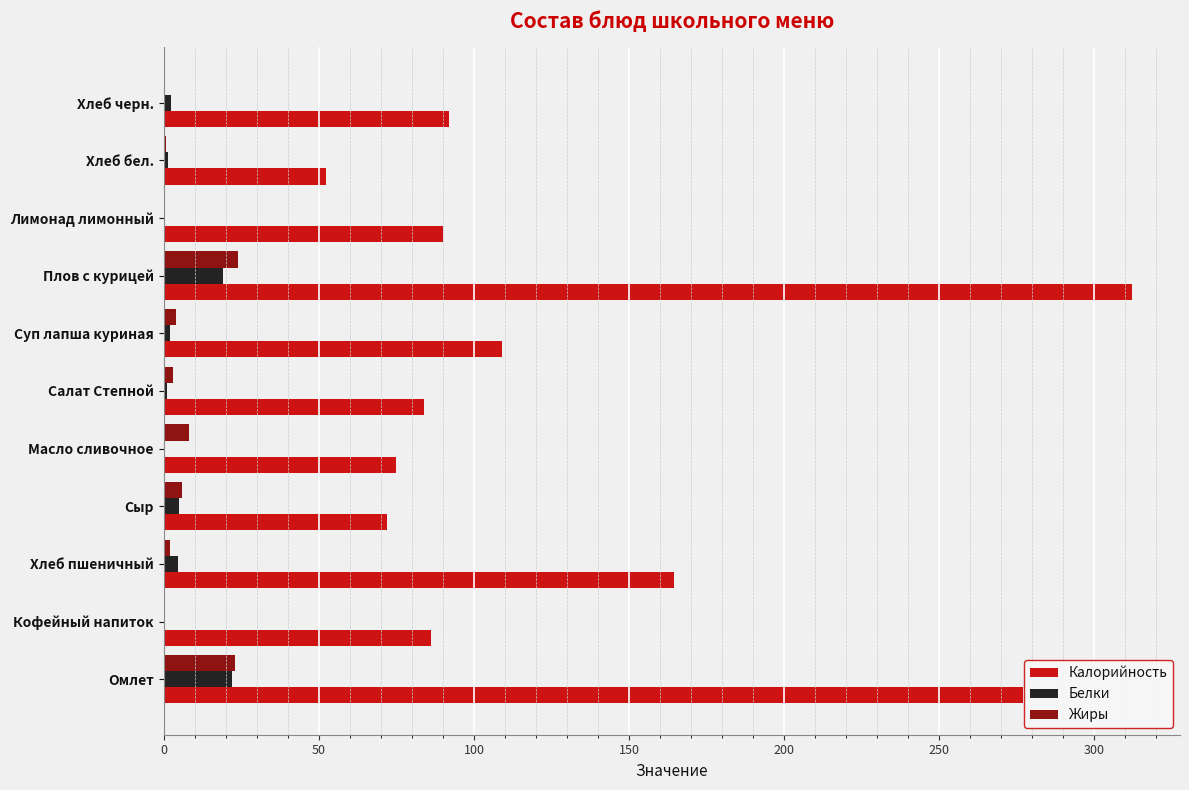

Which category has the highest value in the Калорийность series?

Плов с курицей